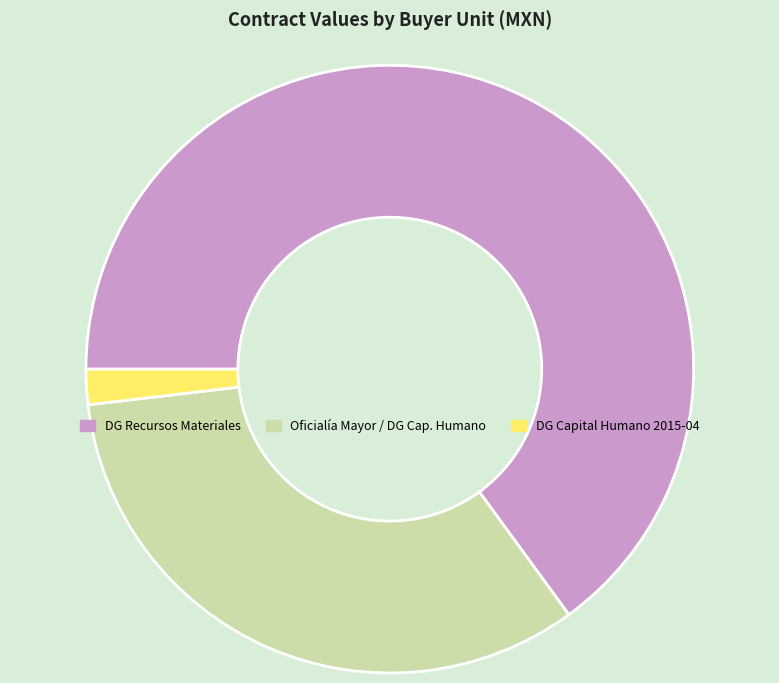

Is there a majority slice in this chart?

Yes